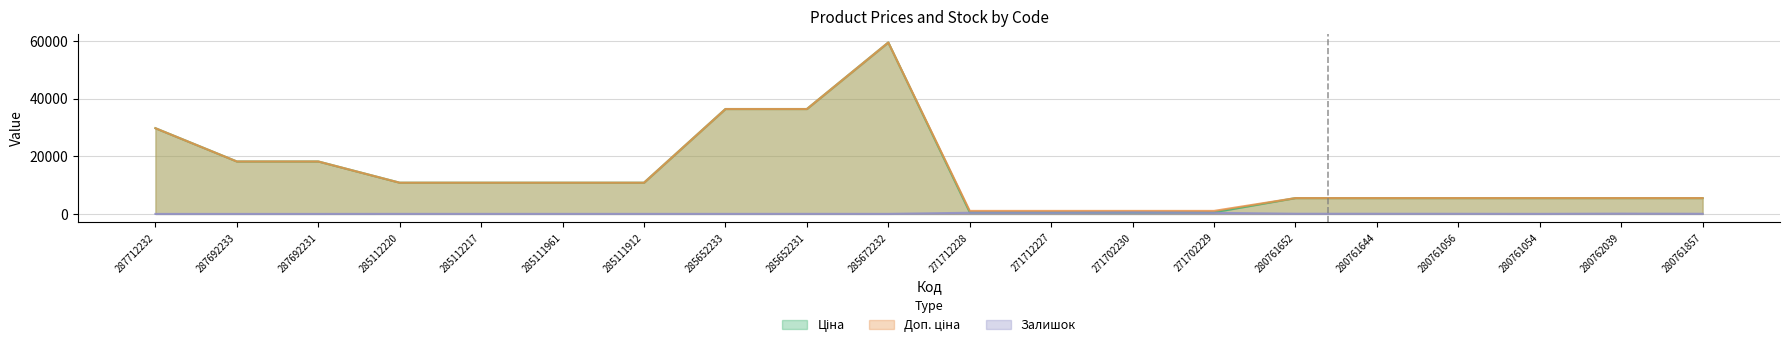

True or false: Доп. ціна and Залишок intersect in this chart.

False